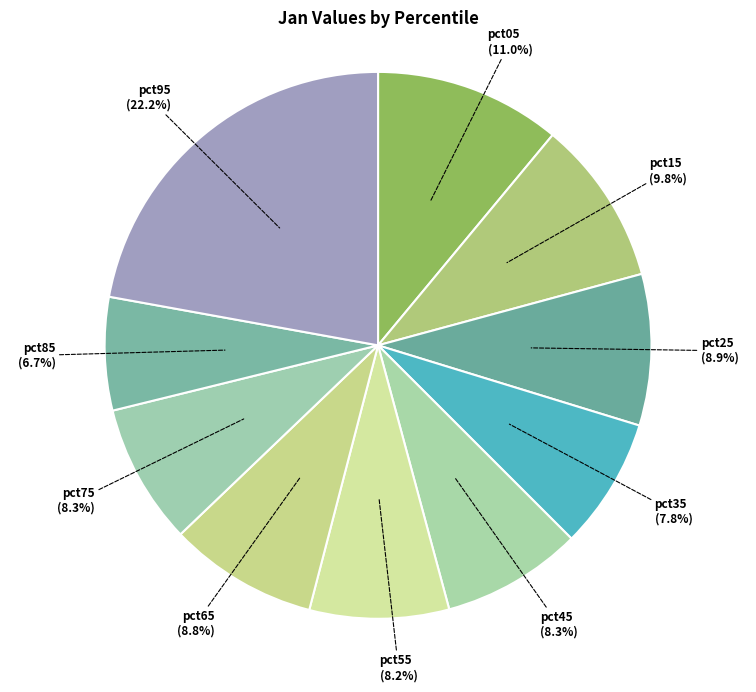

Which category has the smallest portion of the pie?

pct85